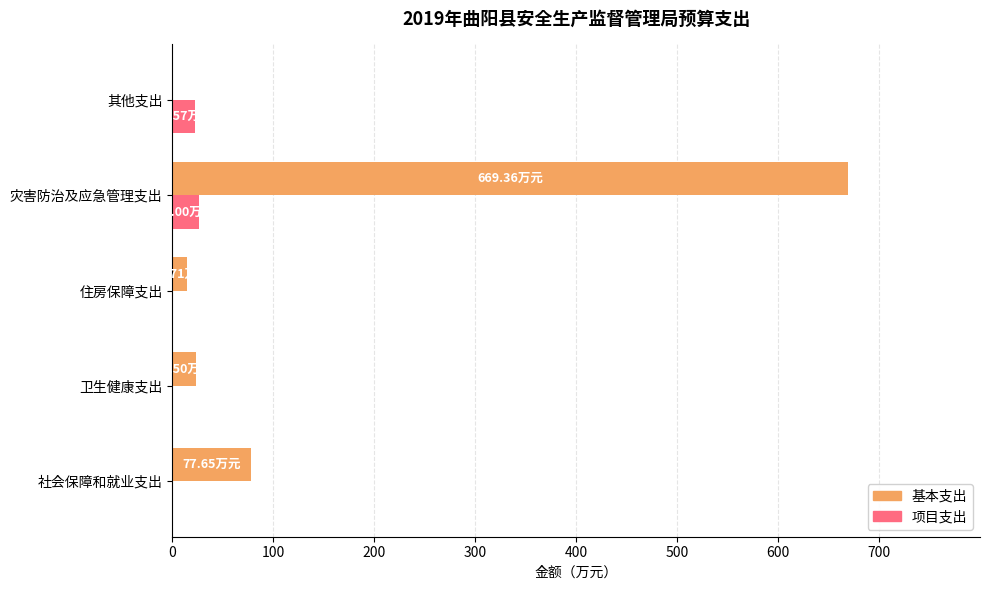

At which category is the sum across all series the highest?

灾害防治及应急管理支出